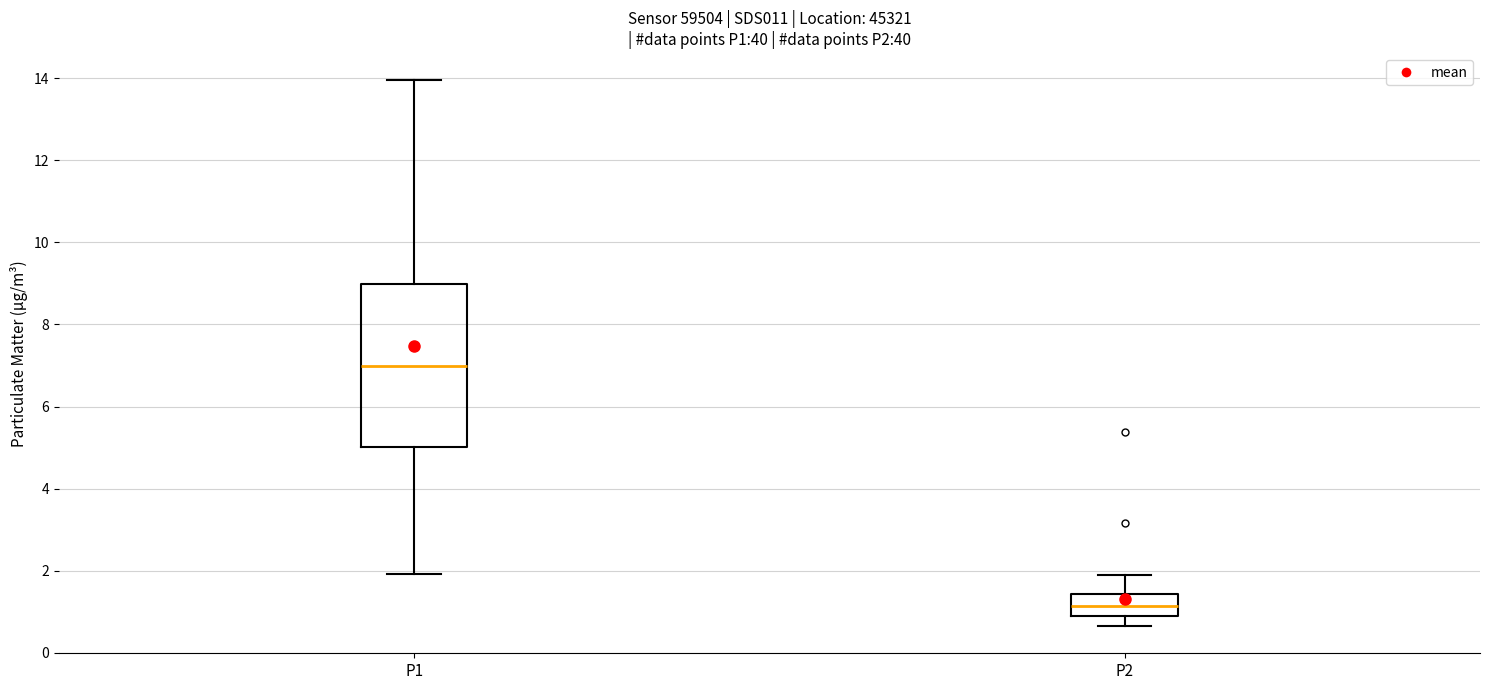

Reading left to right, transcribe this box plot: for each box, give where its median line is, the range the box spans, and where its two whiskers end, as read against the y-axis. The values are not printed on the chart, so give them approximately, as read against the axis.

P1: median 7.0, box 5.0 to 9.0, whiskers 2.0 to 14.0
P2: median 1.2, box 1.0 to 1.4, whiskers 0.6 to 2.0